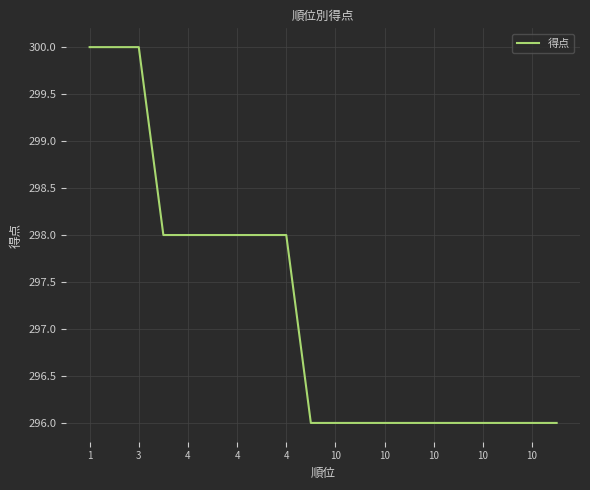

What is the greatest value displayed?

300